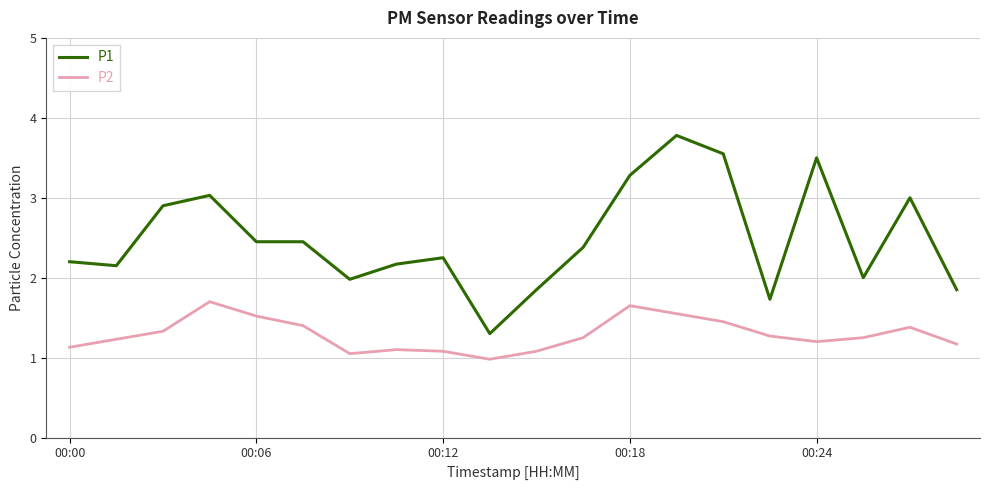

Which series has the largest total across all categories?

P1